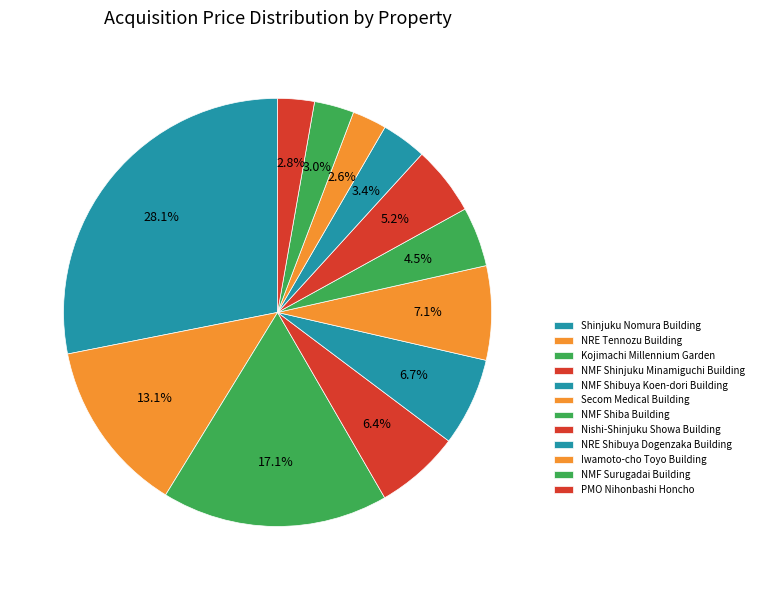

Is there a majority slice in this chart?

No